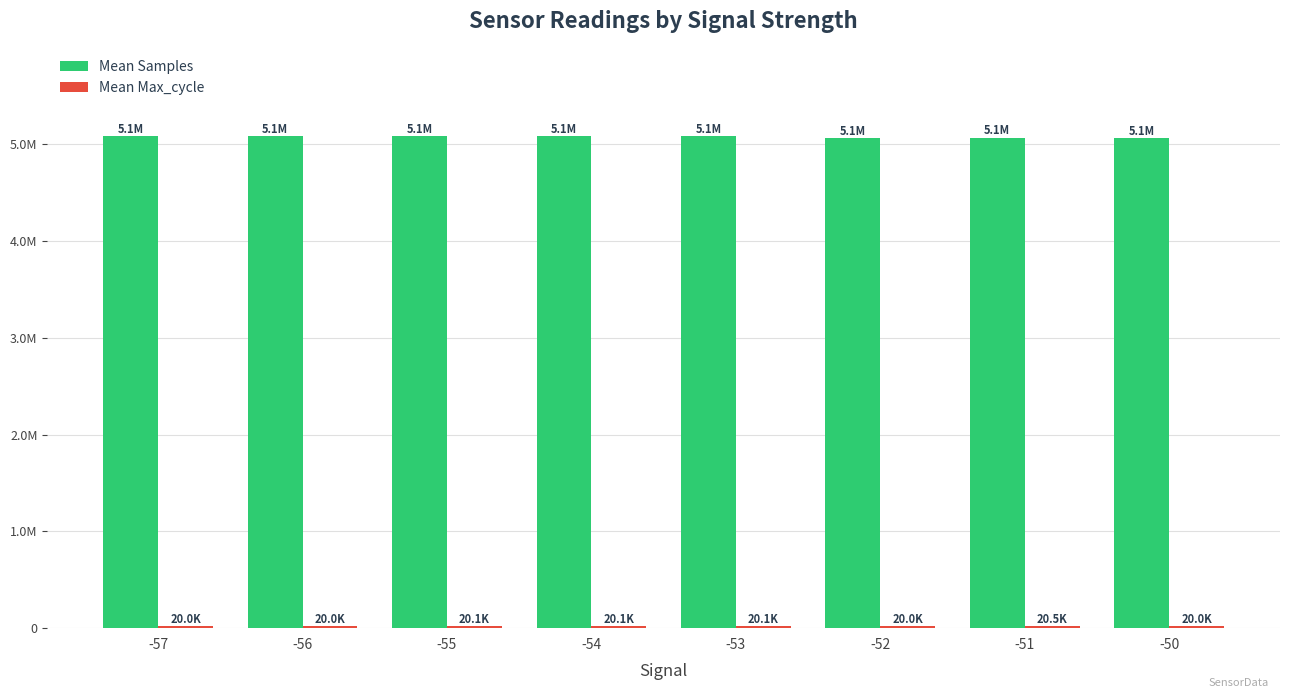

Are the bars grouped side by side (vs. stacked)?

Yes